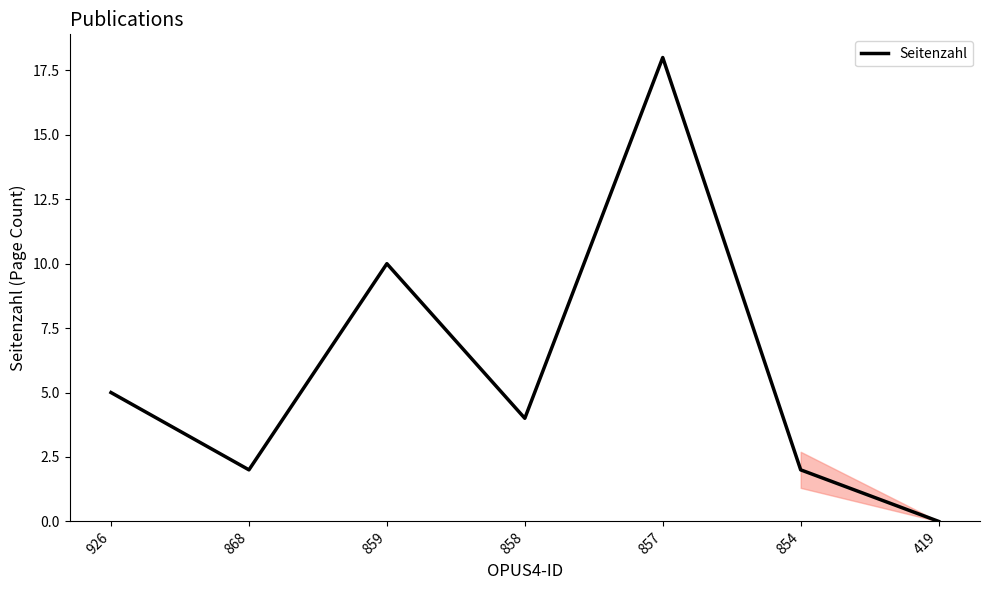

Which label corresponds to the largest value in the chart?

857